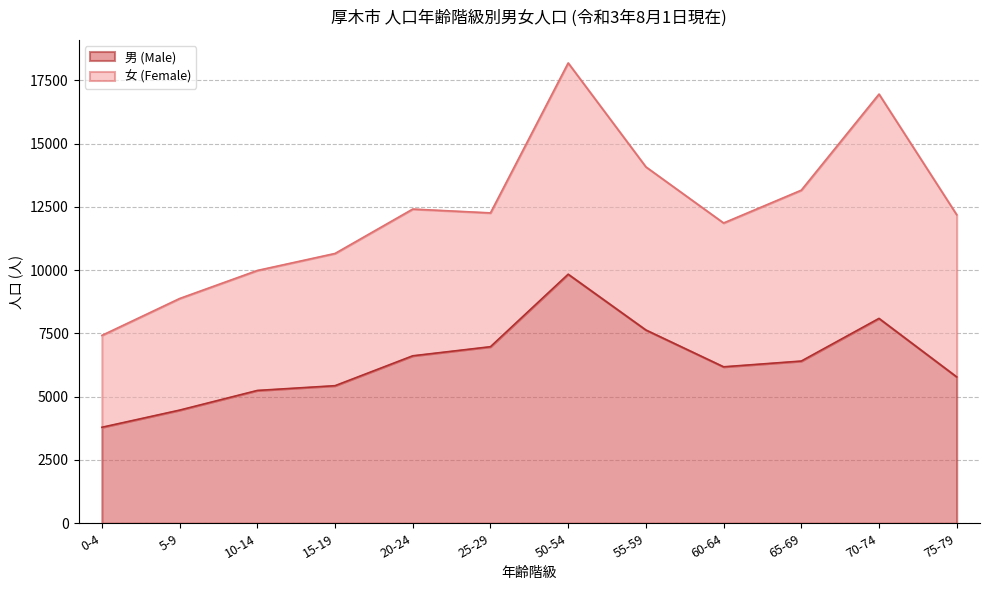

How many points are lower than both their immediate neighbors (excluding endpoints)?

1